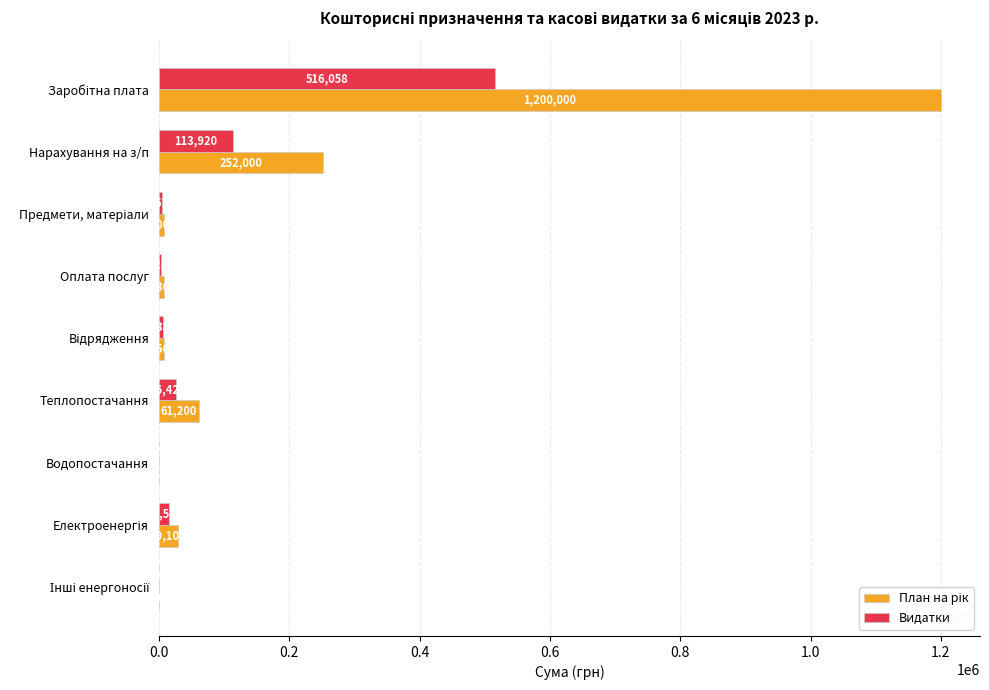

Read the Видатки value at Оплата послуг.

3286.0